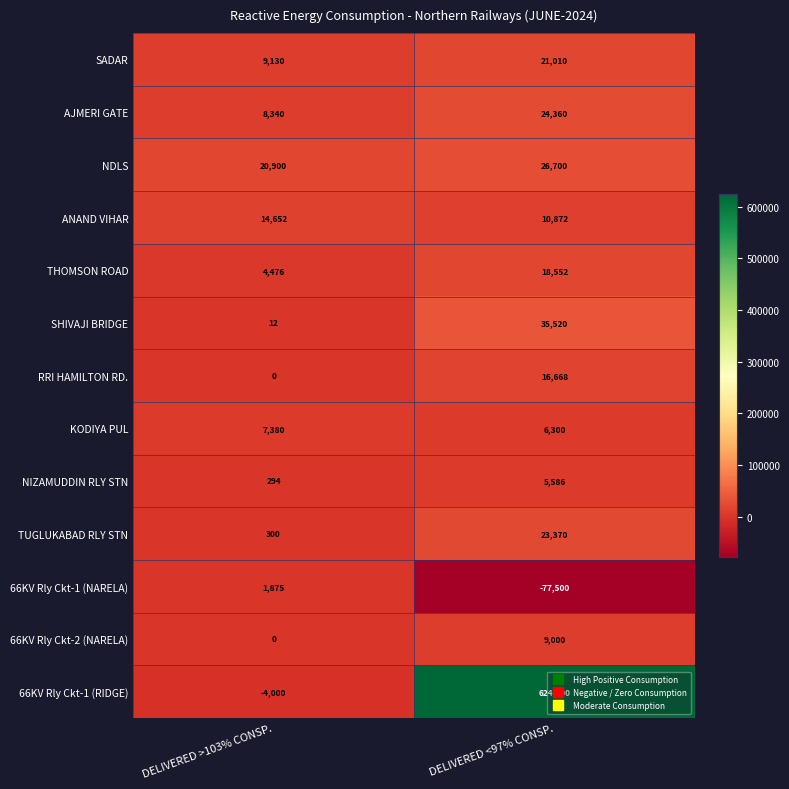

Which series has the widest spread of values?

66KV Rly Ckt-1 (RIDGE)